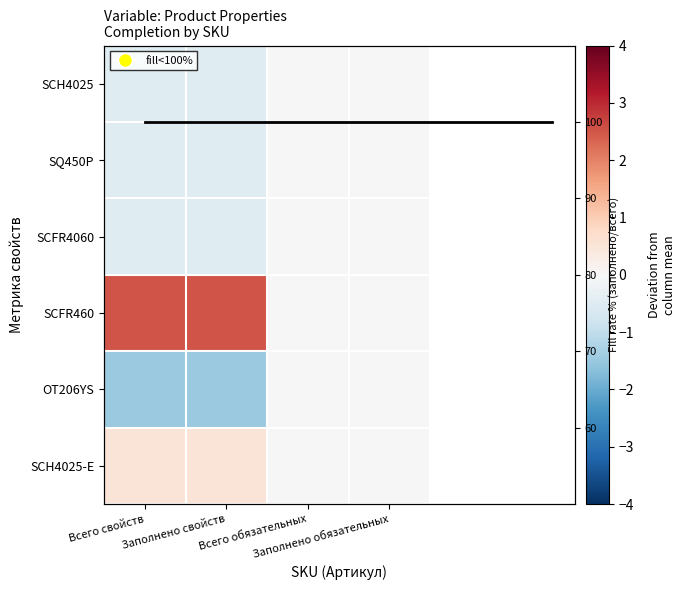

Which series has the largest total across all categories?

SCFR460